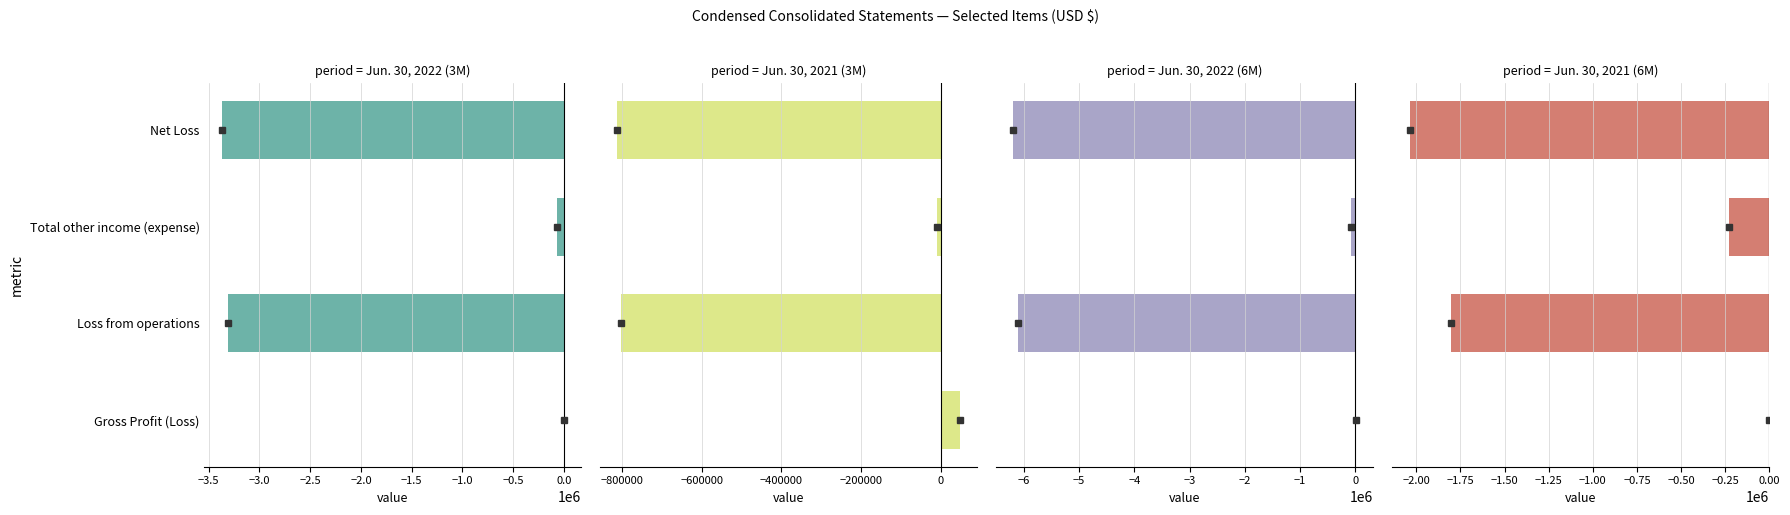

At how many categories does at least one series exceed -5367096?

4